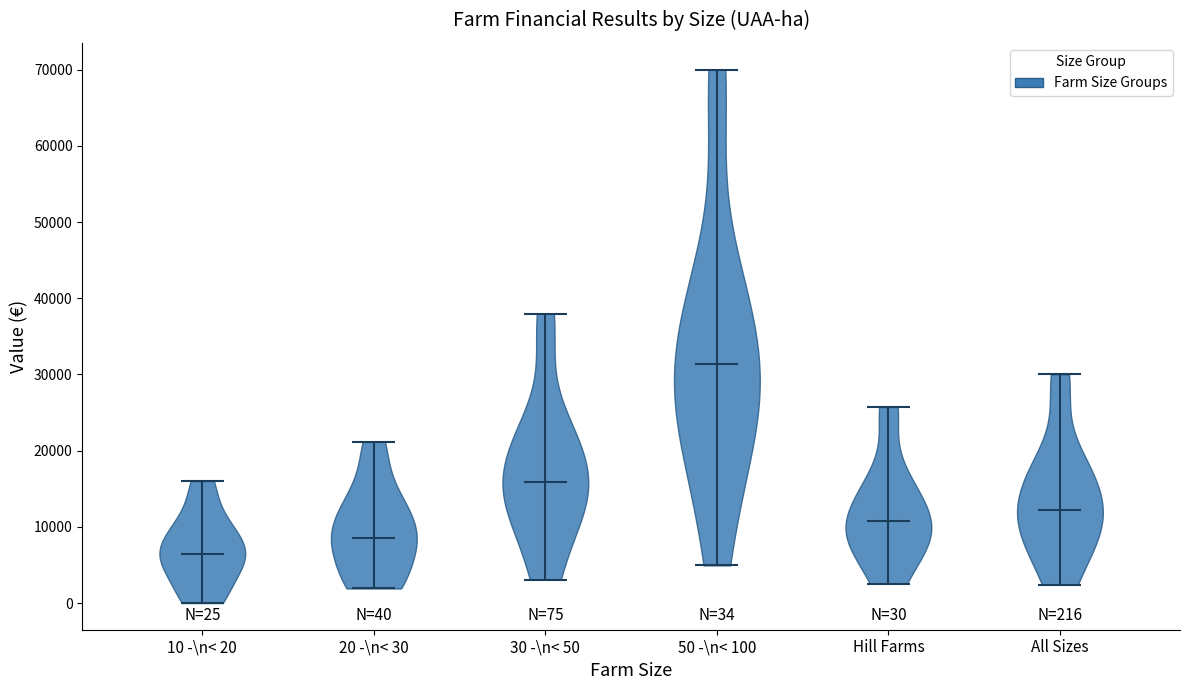

Which violin has the lowest median line?

10 -\n< 20